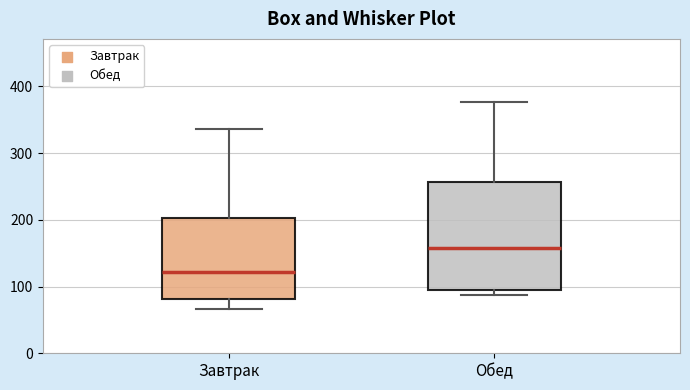

Reading left to right, read every box against the y-axis: the position of its median line, the range the box covers, and the ends of its whiskers. The values are not printed on the chart, so give them approximately, as read against the axis.

Завтрак: median 120, box 80 to 200, whiskers 70 to 340
Обед: median 160, box 90 to 260, whiskers 90 (just below the box's lower edge) to 380